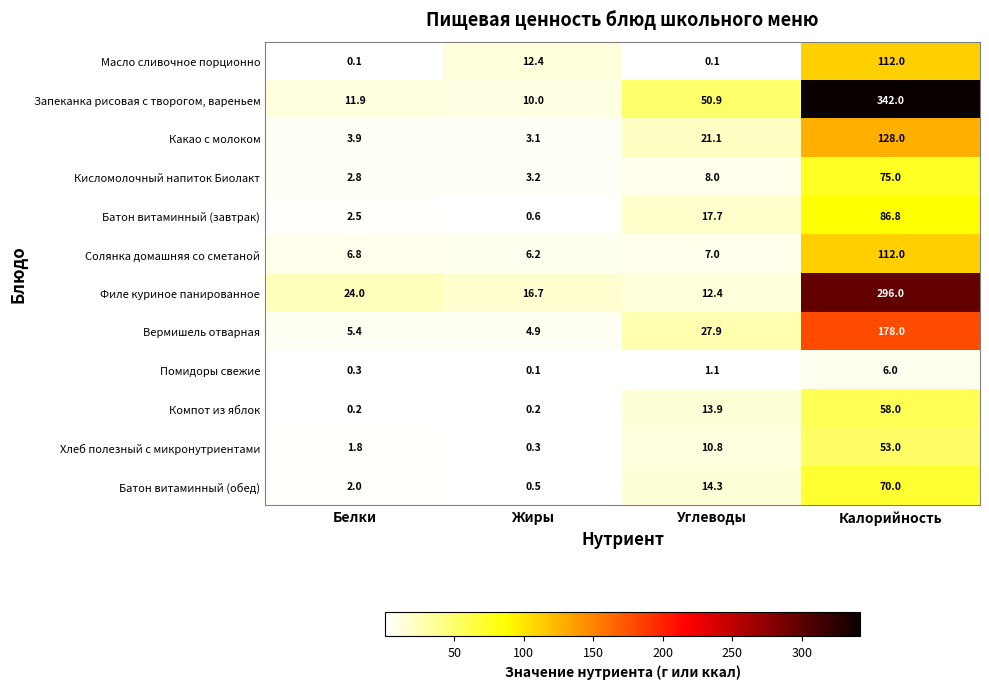

The Солянка домашняя со сметаной series shows 192.7 at Калорийность. True or false?

False